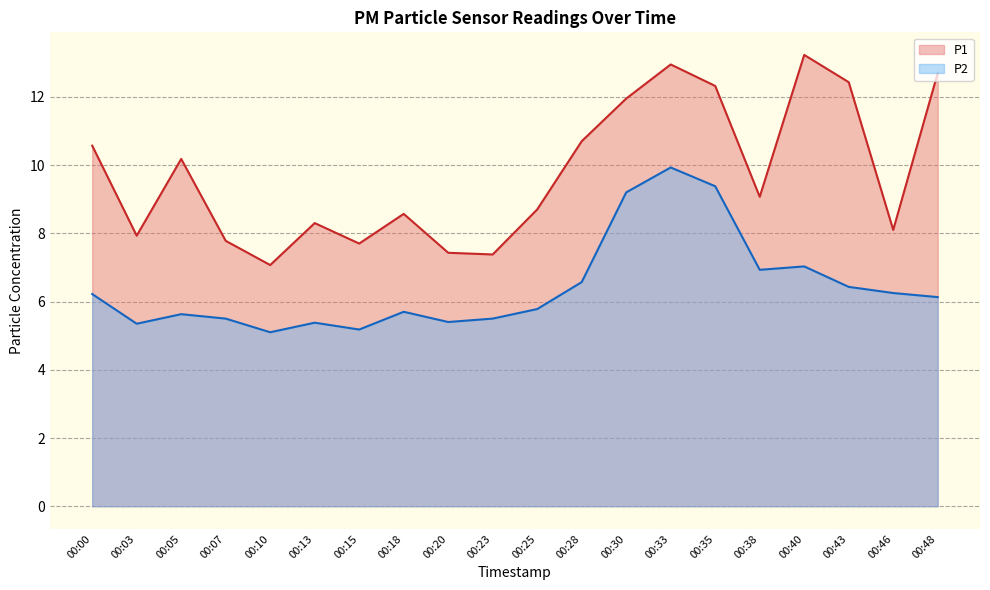

Reading right to left, what are all the values shown in this chart?

P1: 12.7	8.1	12.4	13.2	9.1	12.3	12.9	11.9	10.7	8.7	7.4	7.4	8.6	7.7	8.3	7.1	7.8	10.2	7.9	10.6
P2: 6.1	6.2	6.4	7.0	6.9	9.4	9.9	9.2	6.6	5.8	5.5	5.4	5.7	5.2	5.4	5.1	5.5	5.6	5.3	6.2